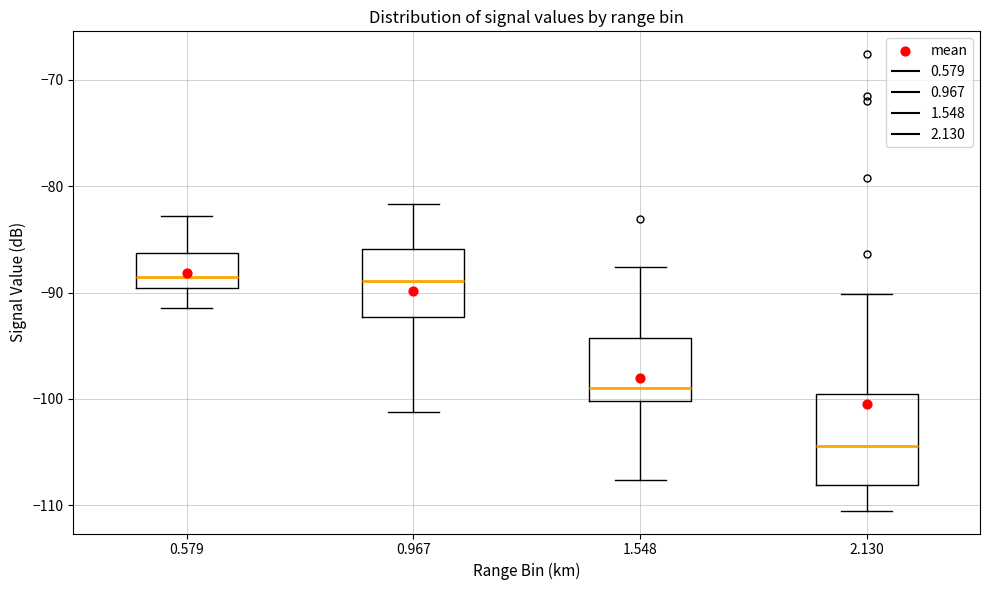

Where does the lower whisker of the box at x = 0.579 end on the y-axis? The values are not printed on the chart, so give them approximately, as read against the axis.

-91